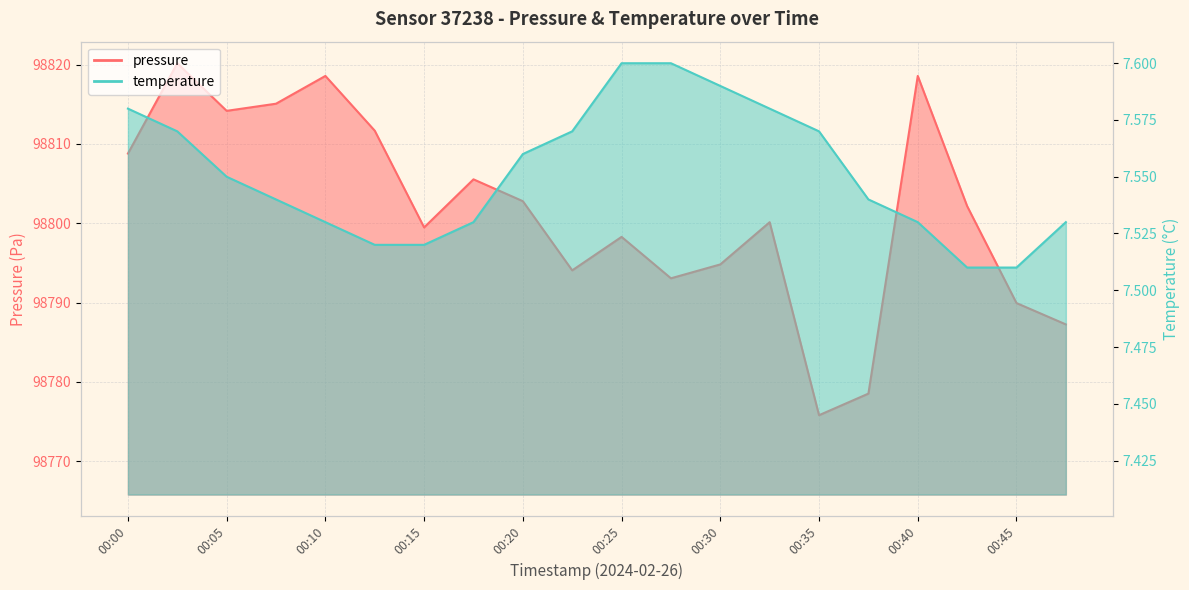

What is the sum of the pressure values at 00:37 and 00:22?

197572.6